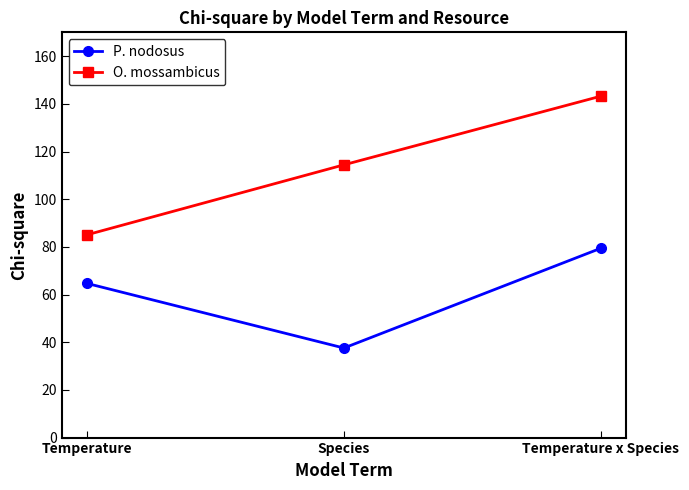

How many data points does each series have?

3